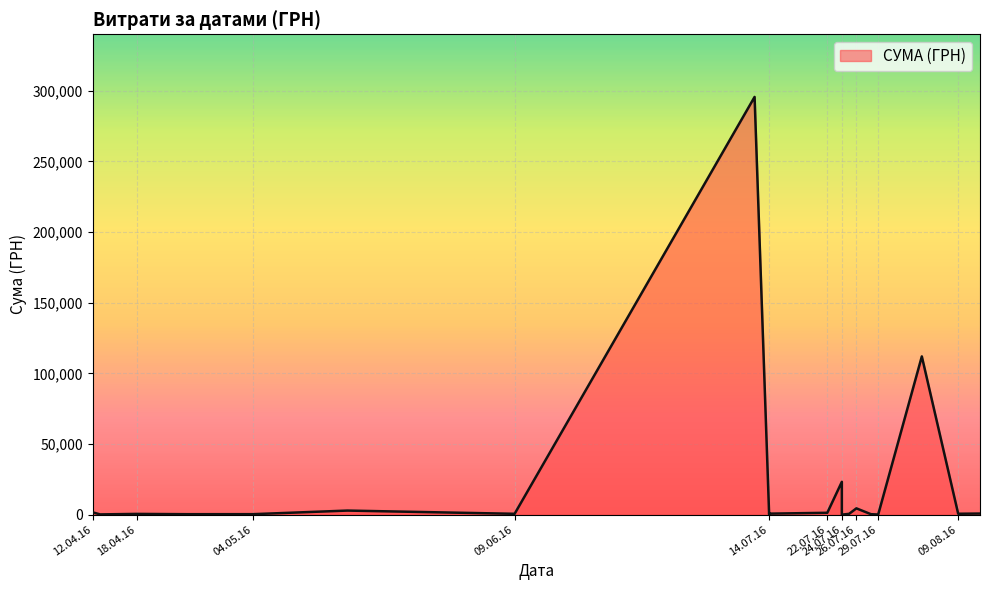

The chart shows a value of 400.2 at 12.08.2016. True or false?

False